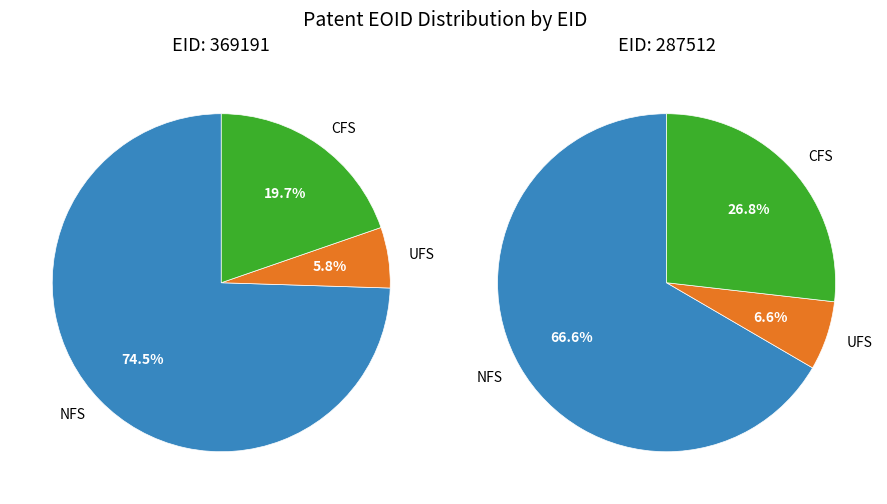

What is the change in value from 0 to 1?

-234256